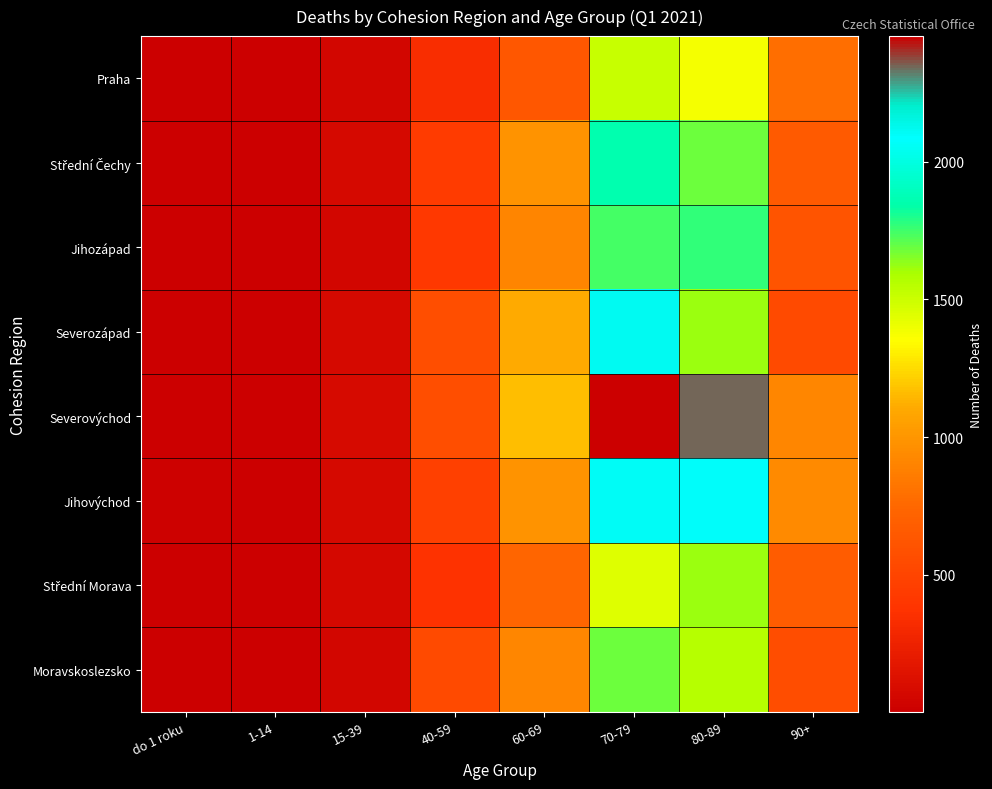

Between 40-59 and 15-39, which is larger?

40-59